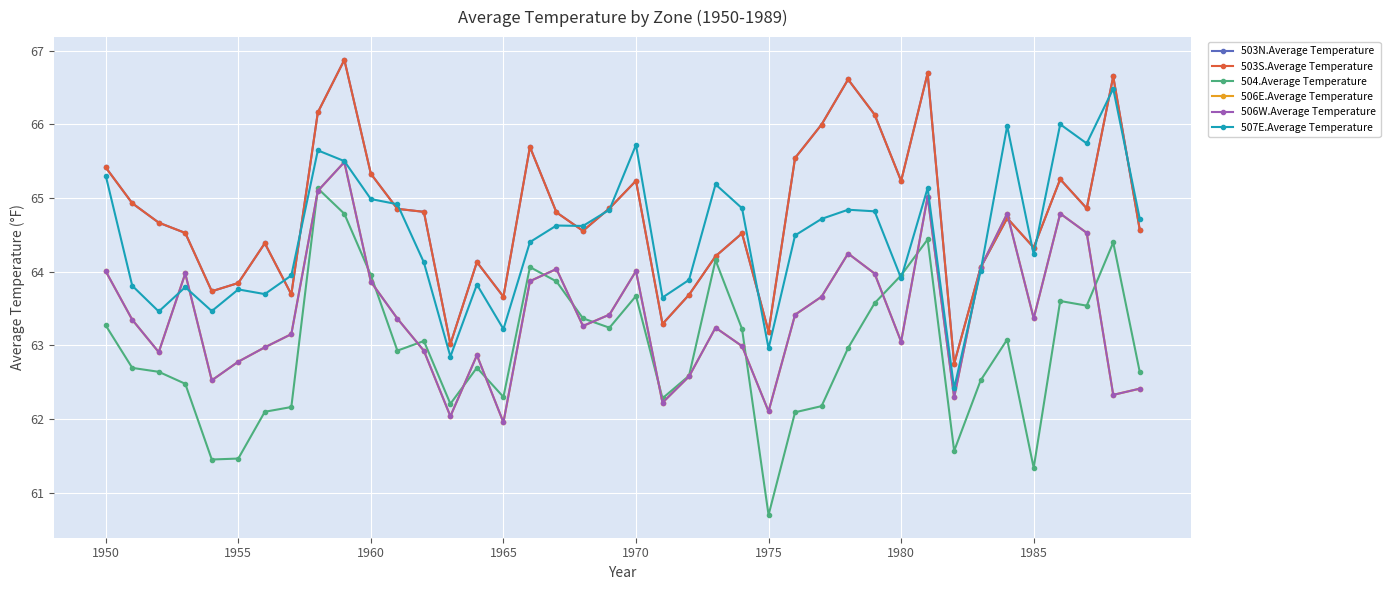

Is this an area chart (filled region under the line)?

No